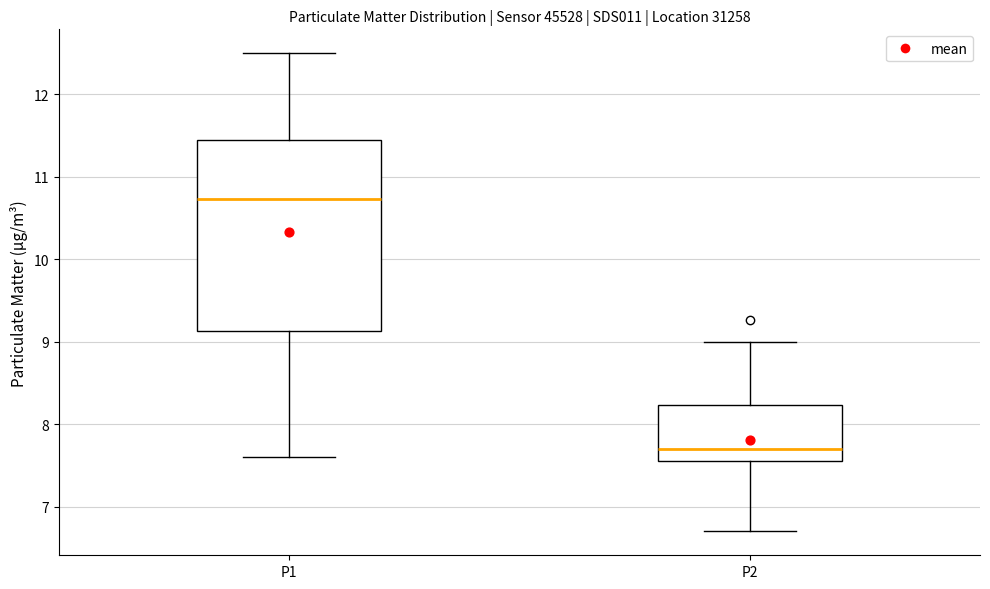

Which box's median line is the lowest?

P2